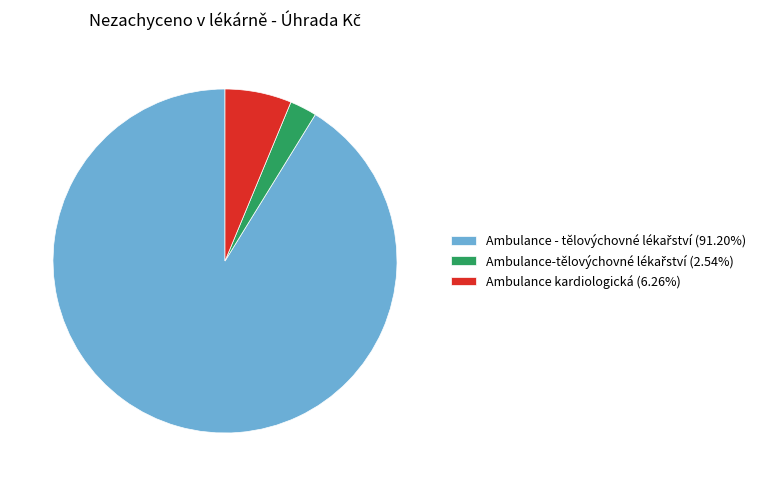

Is there any slice that represents more than half of the pie?

Yes